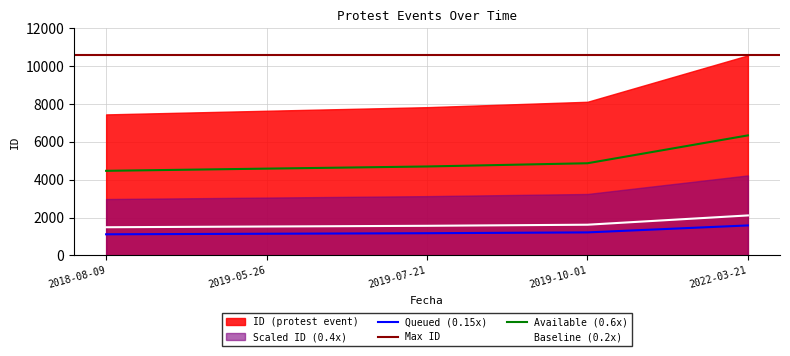

Rank the categories by value from highest to lowest.

2022-03-21, 2019-10-01, 2019-07-21, 2019-05-26, 2018-08-09